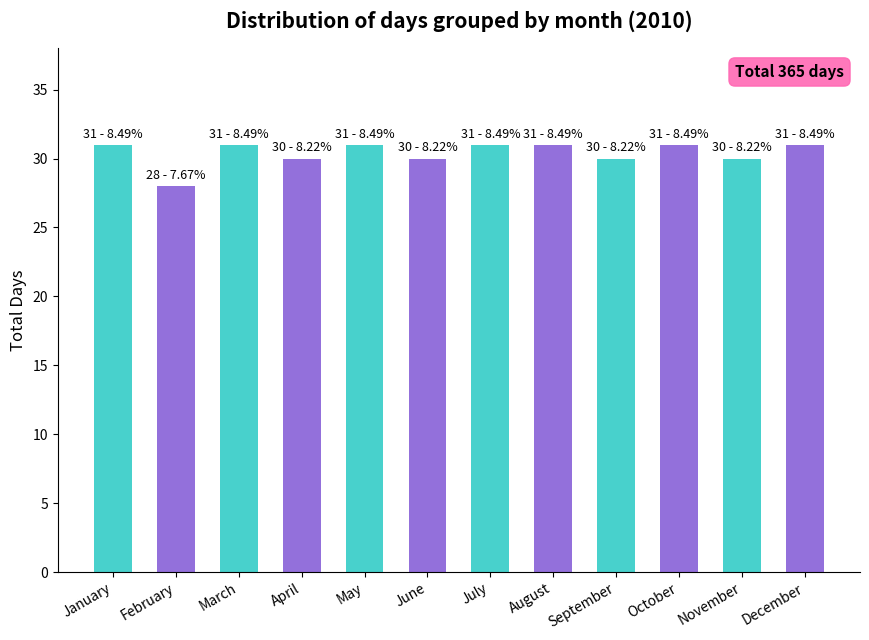

Reading right to left, transcribe all the data shown in this chart.

December=31	November=30	October=31	September=30	August=31	July=31	June=30	May=31	April=30	March=31	February=28	January=31